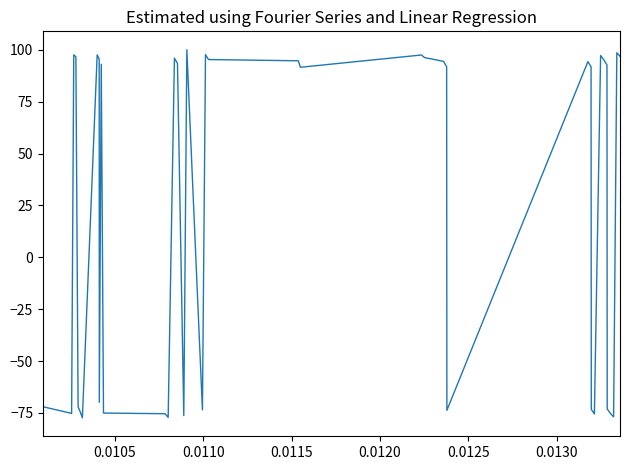

What is the difference between the maximum and minimum values?

177.4